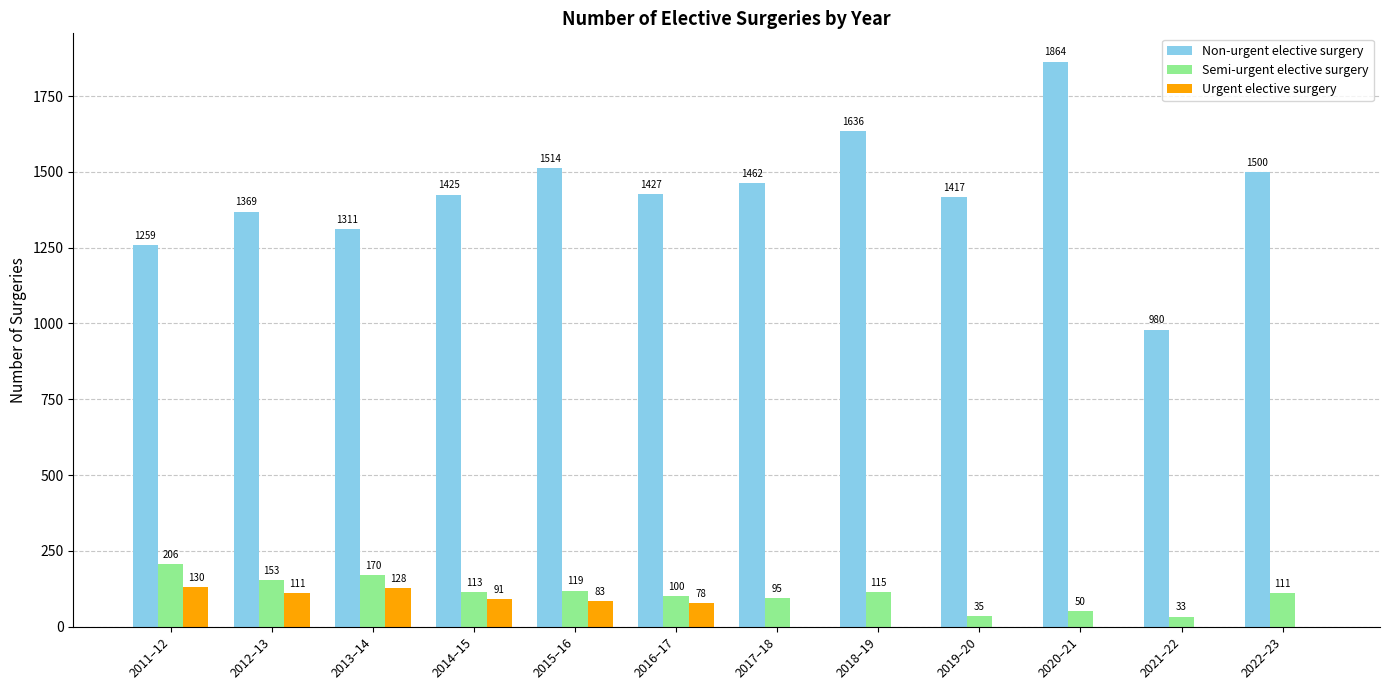

Which category has the highest value across all series?

2020–21